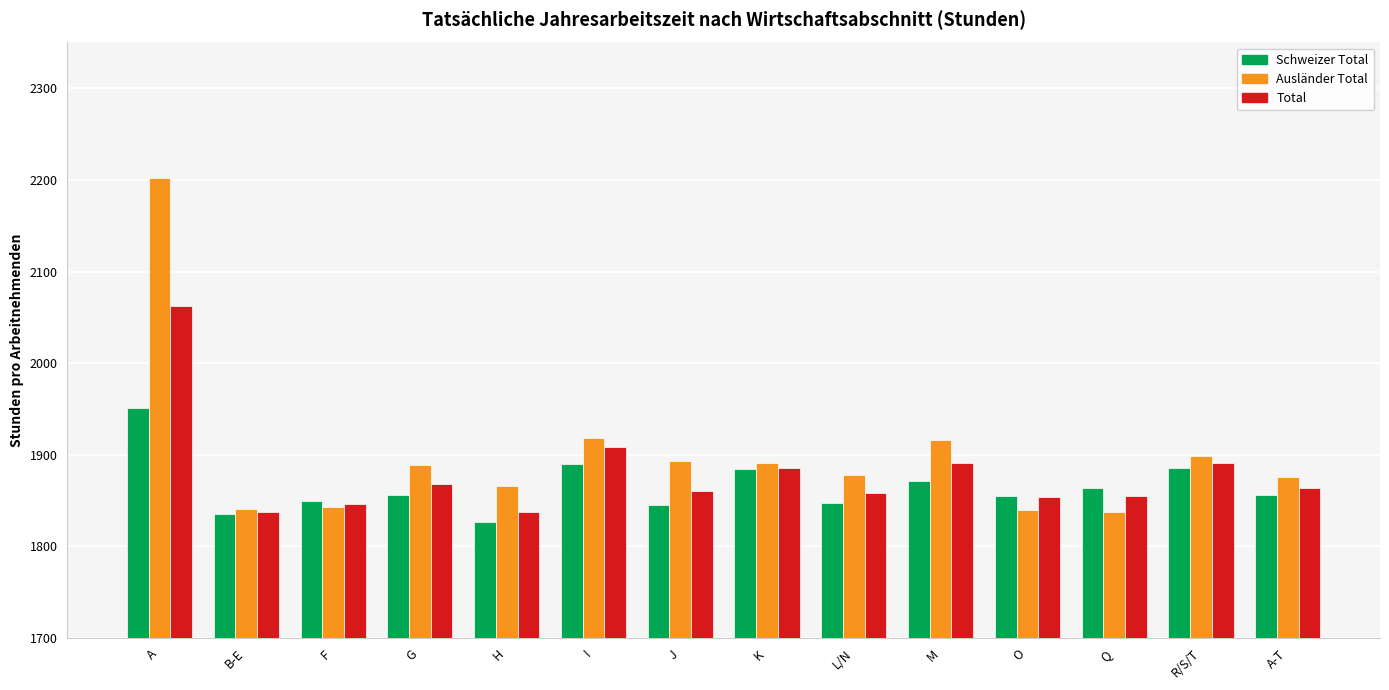

What is the value of the Ausländer Total bar at the 11th from the left?

1839.5